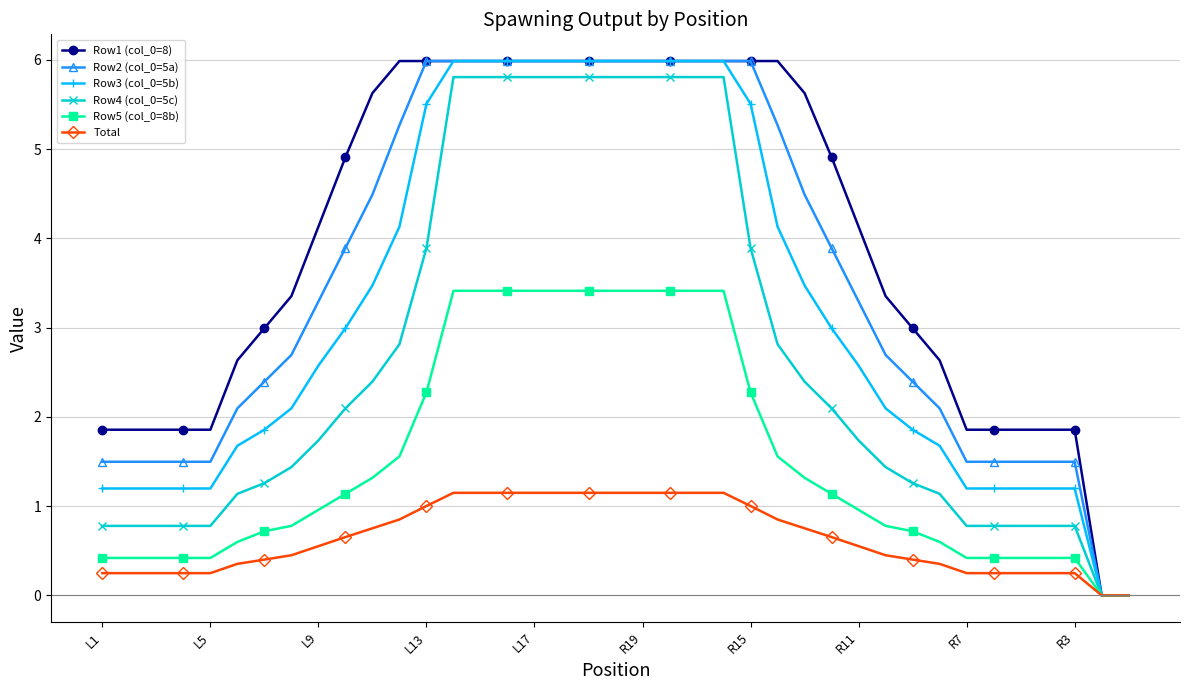

At how many categories does at least one series exceed 5?

17